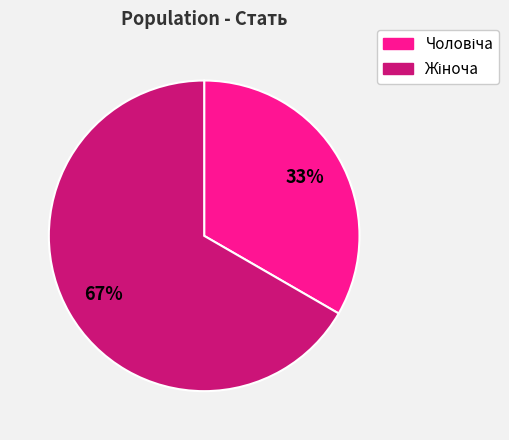

To the nearest percent, what is the average slice percentage?

50%